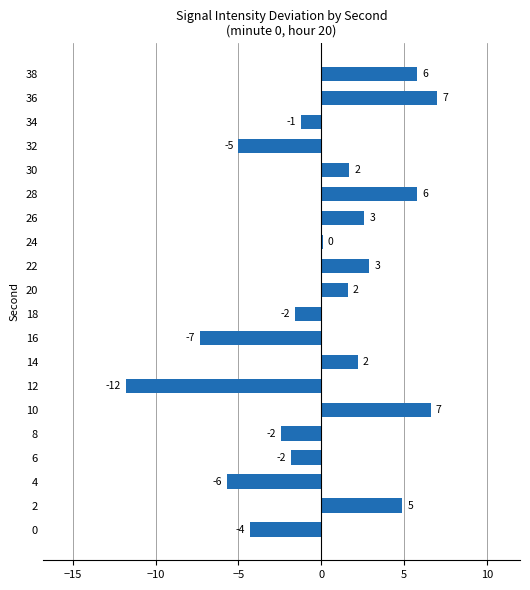

The chart shows a value of 0.1 at 12. True or false?

False